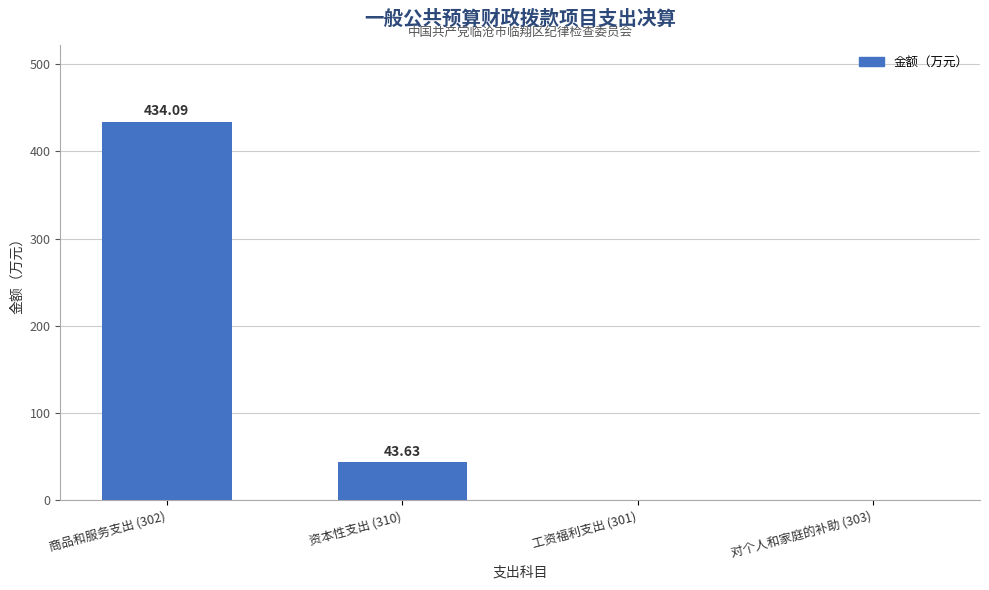

Between 工资福利支出 (301) and 商品和服务支出 (302), which is larger?

商品和服务支出 (302)